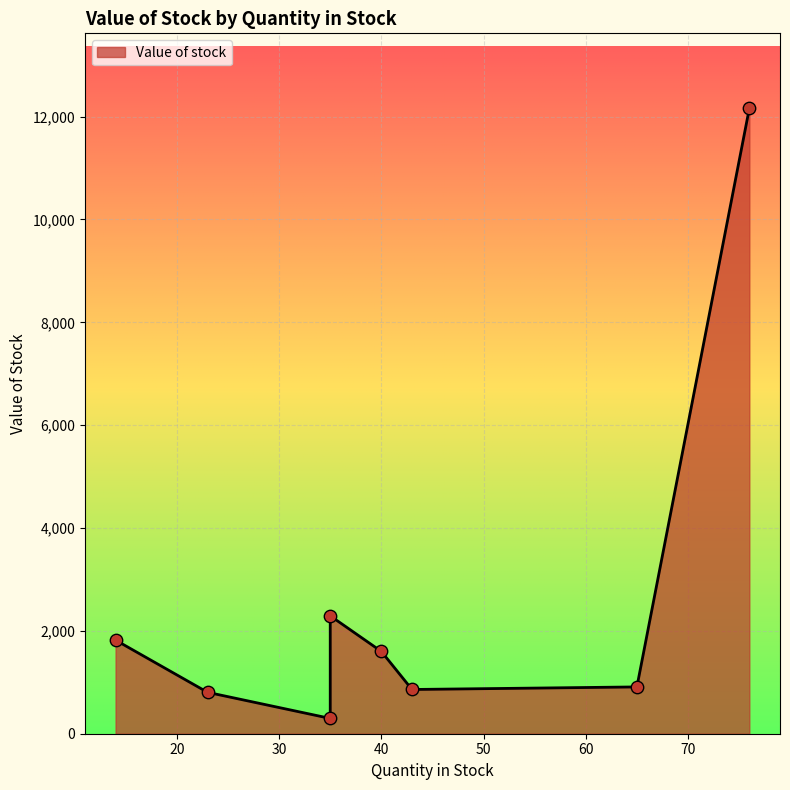

What is the change in value from 40 to 35?

+692.5